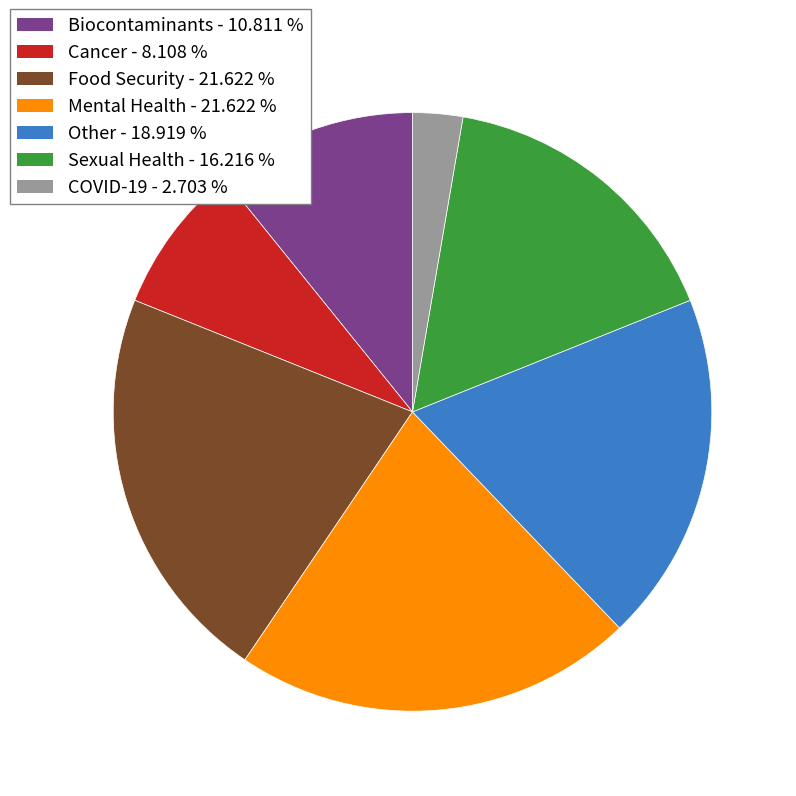

What is the smallest slice in the pie chart?

COVID-19